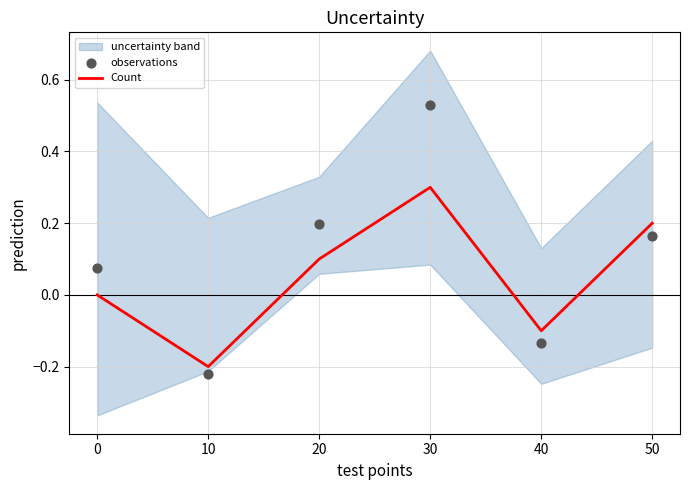

Is it true that Count equals -0.1 at 10?

False